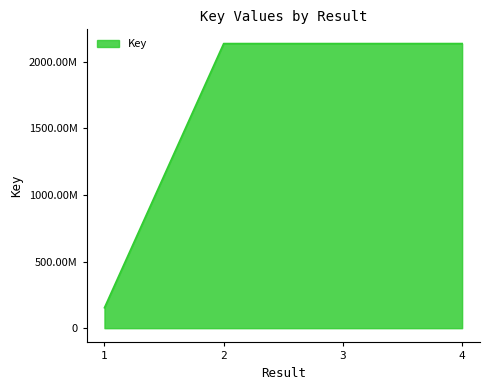

Reading left to right, transcribe all the data shown in this chart.

153812770	2137713617	2137674508	2137731585